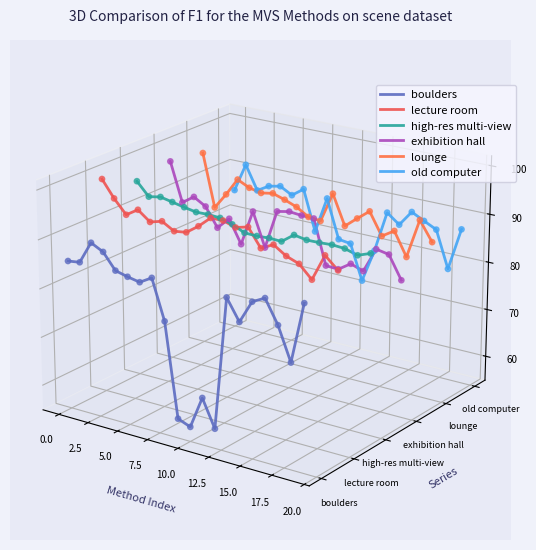

Which series has the largest total across all categories?

lounge